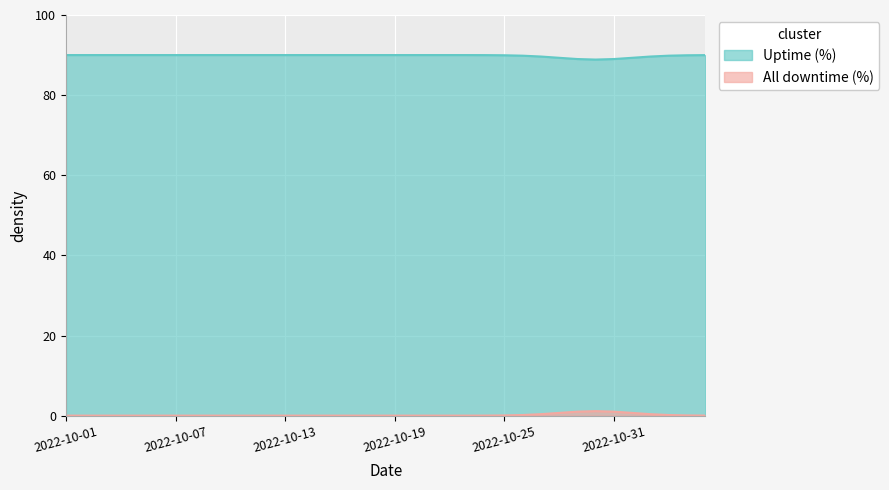

Where is the first local minimum for Uptime (%)?

2022-10-30